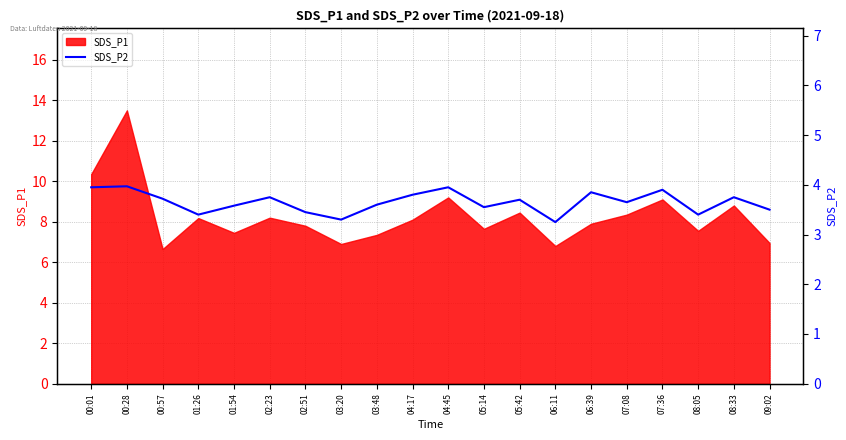

What is the label of the 8th point from the left?

03:20